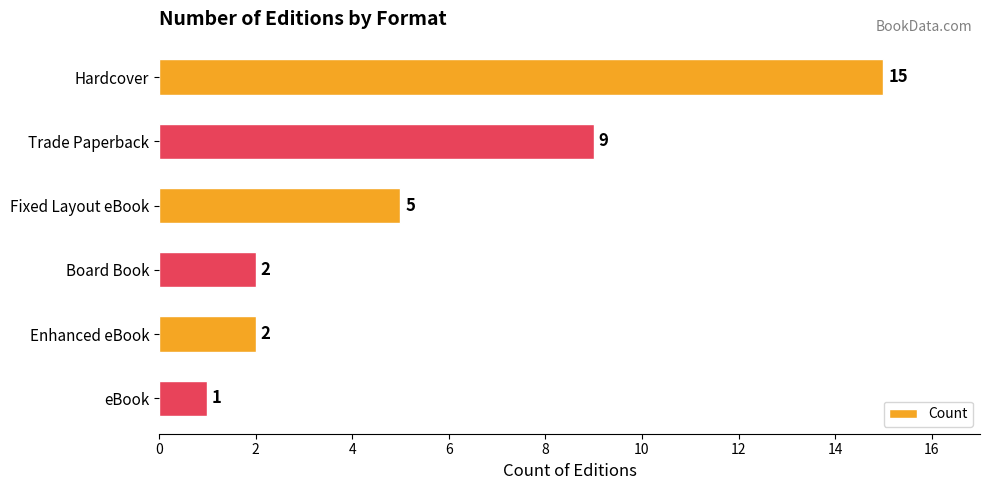

What is the value of the 5th bar from the top?

2